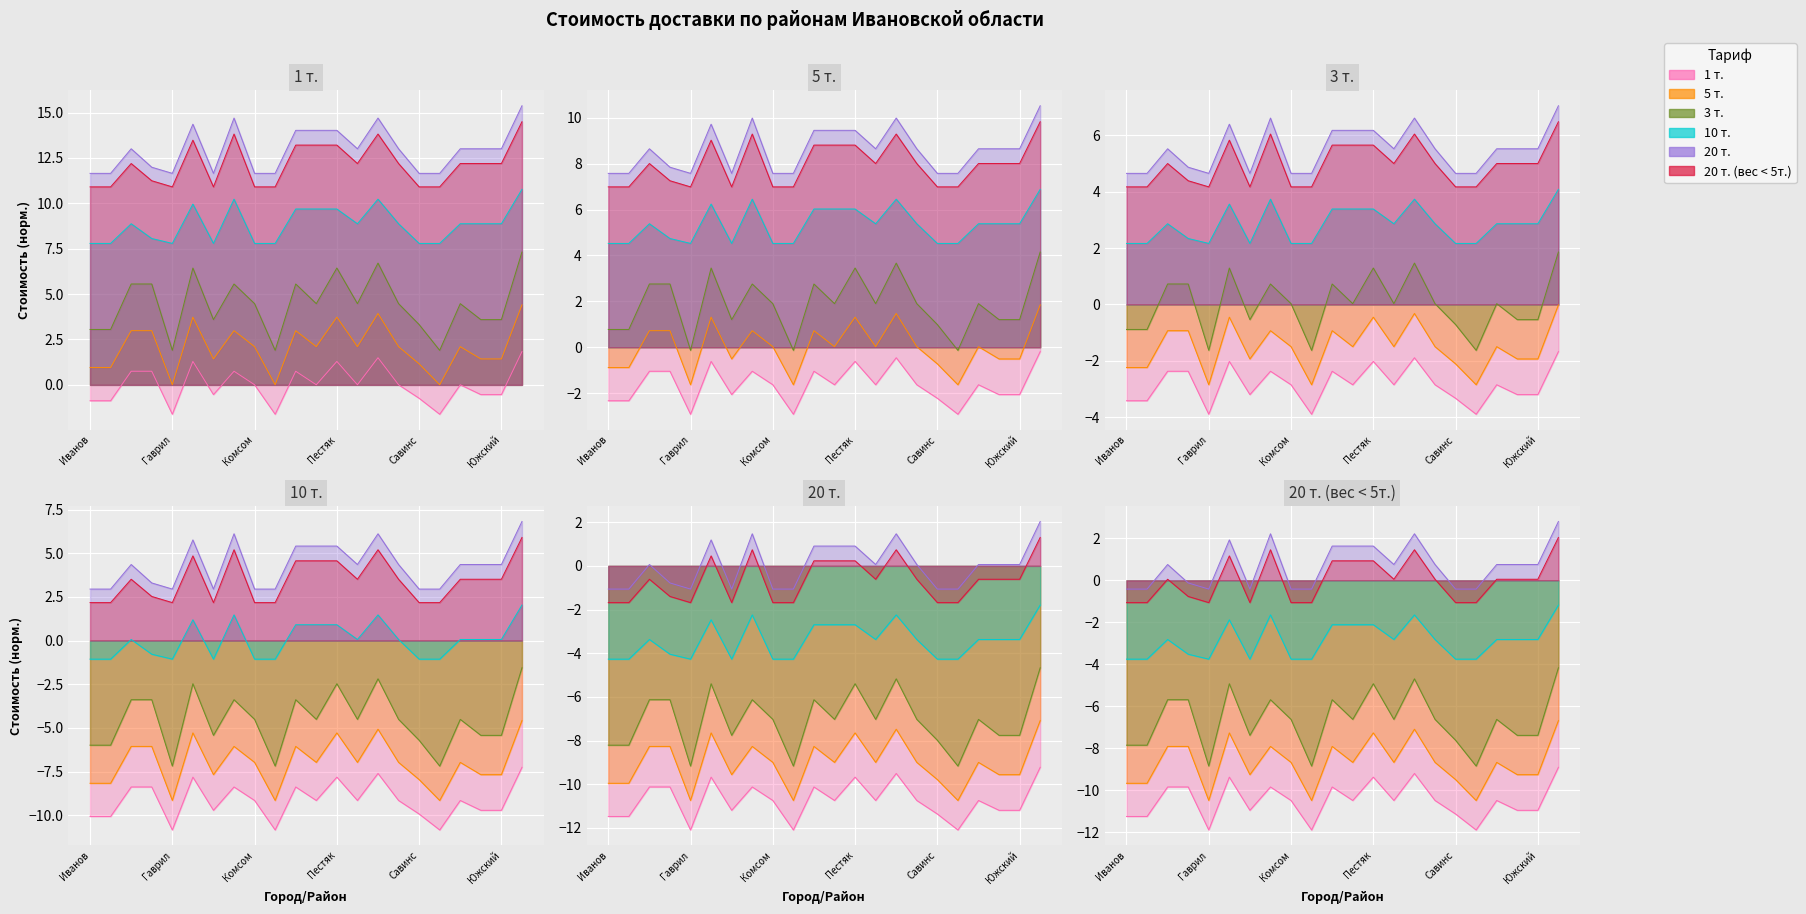

At which label is 3 т. closest to 2?

Комсом